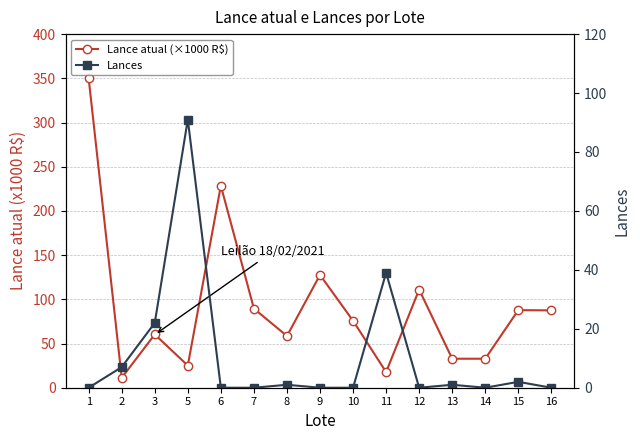

After their last crossing, which series has the higher values: Lance atual (×1000 R$) or Lances?

Lance atual (×1000 R$)